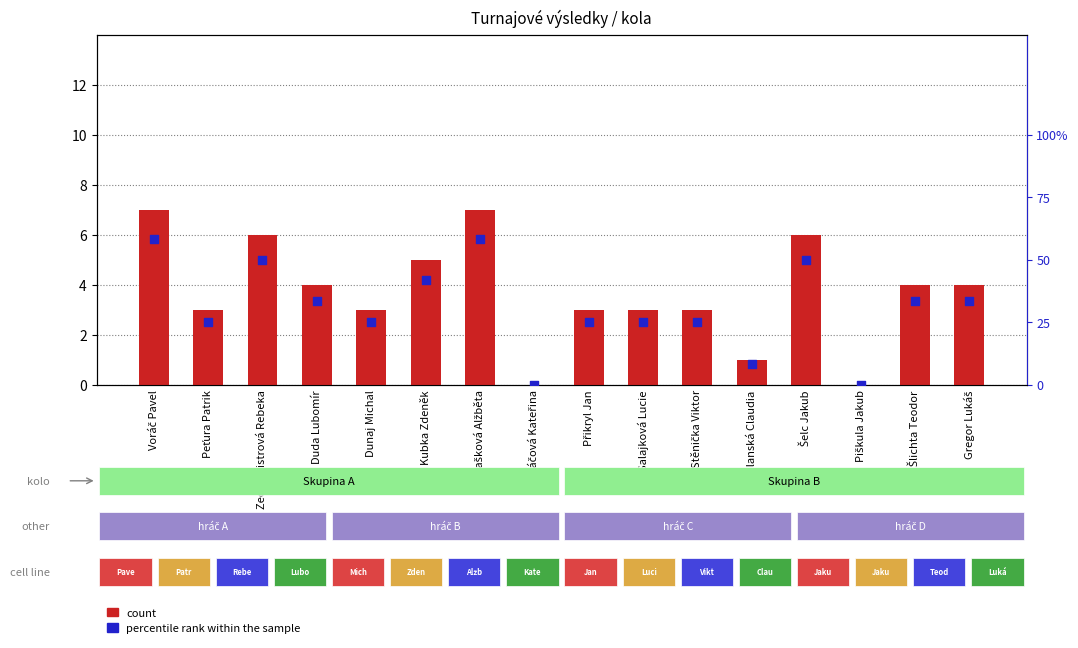

At which category is the sum across all series the highest?

Voráč Pavel